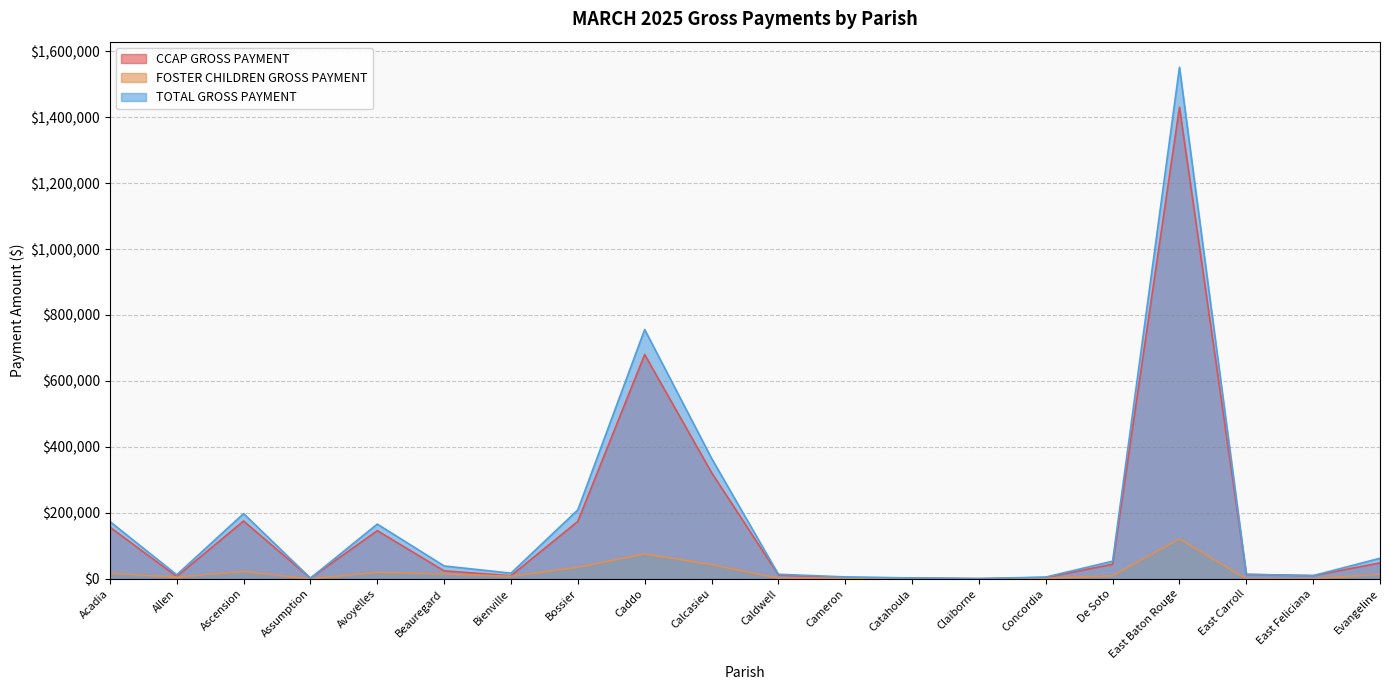

What is the label of the 3rd point from the left?

Ascension